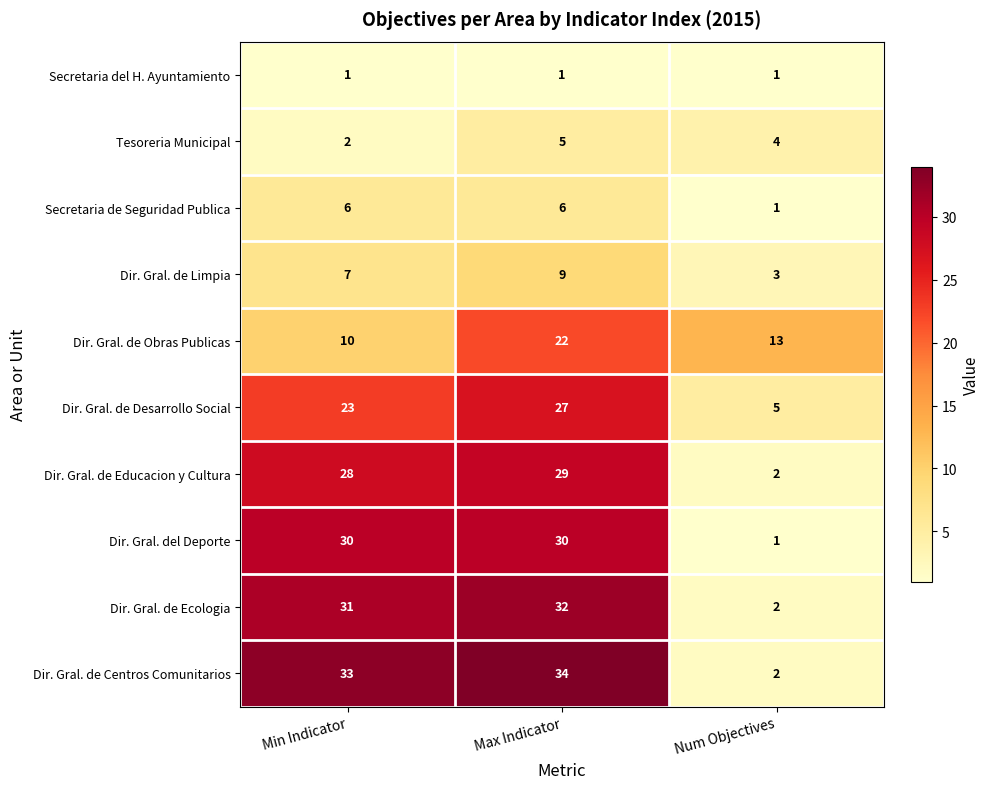

True or false: Dir. Gral. del Deporte has a value of 30 at Max Indicator.

True